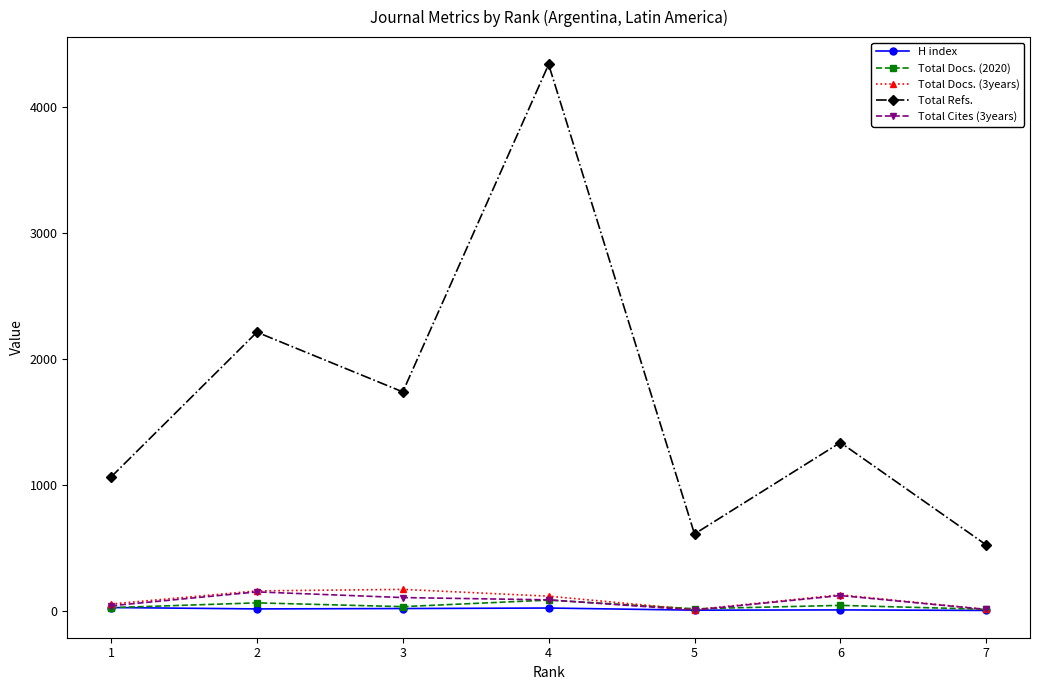

At which category does the chart reach its peak across all series?

4